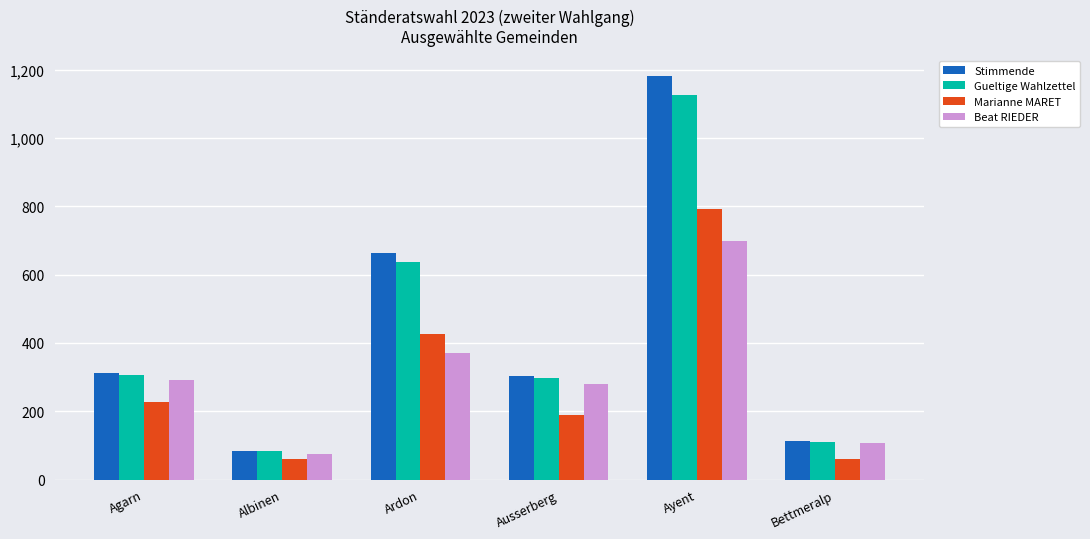

What is the minimum value for Gueltige Wahlzettel?

85